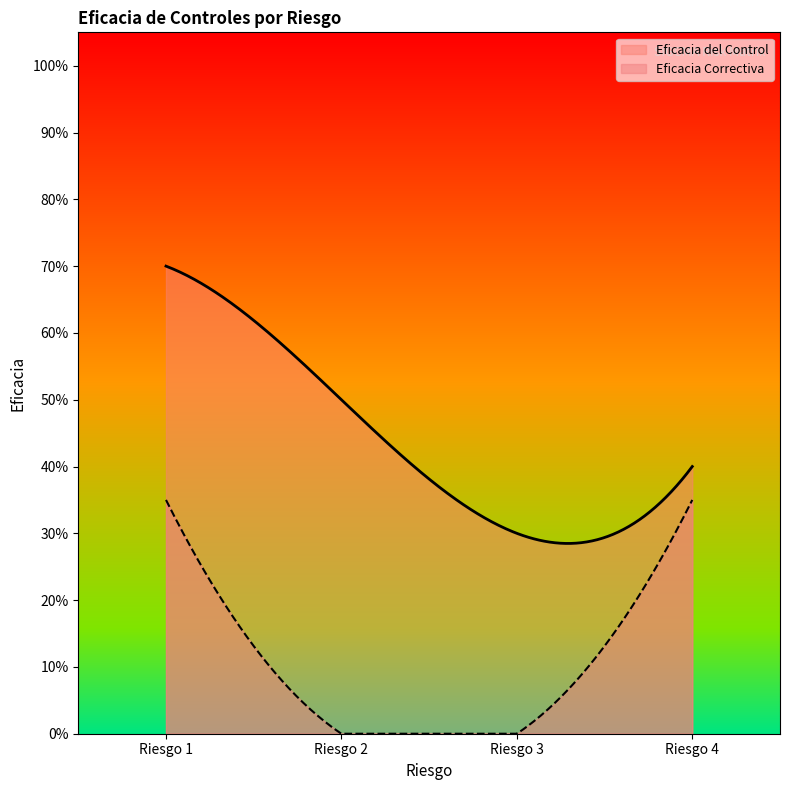

What is the approximate value of Eficacia Correctiva at Riesgo 4?

0.3